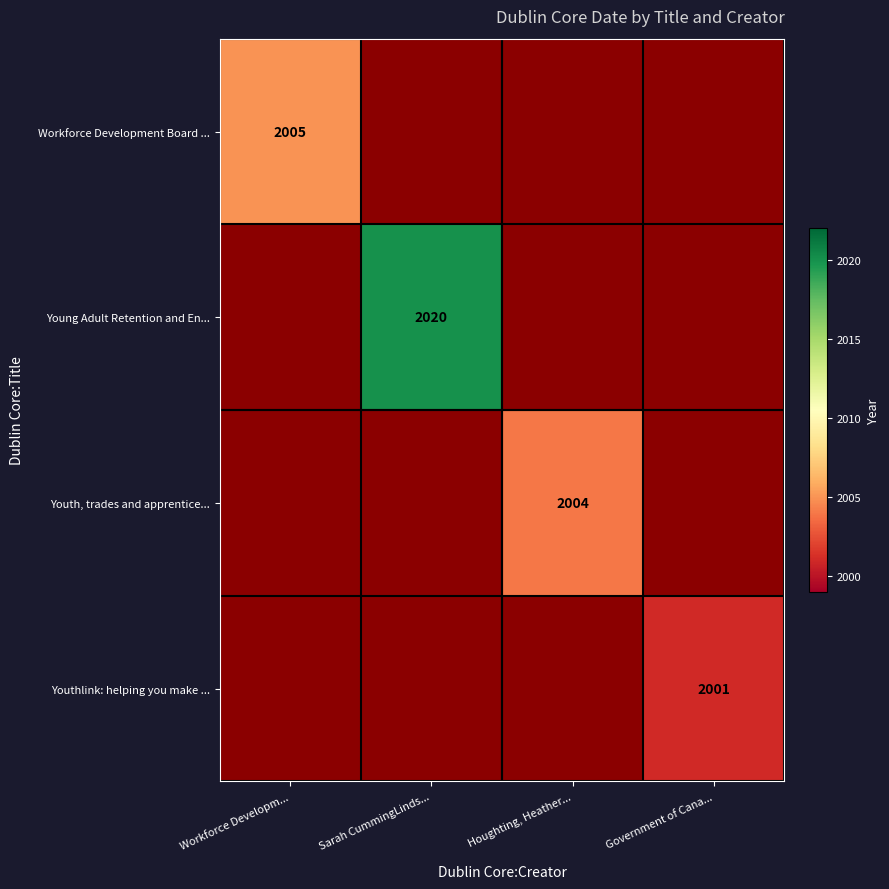

The Workforce Development Board ... series shows 2005 at Workforce Developm.... True or false?

True